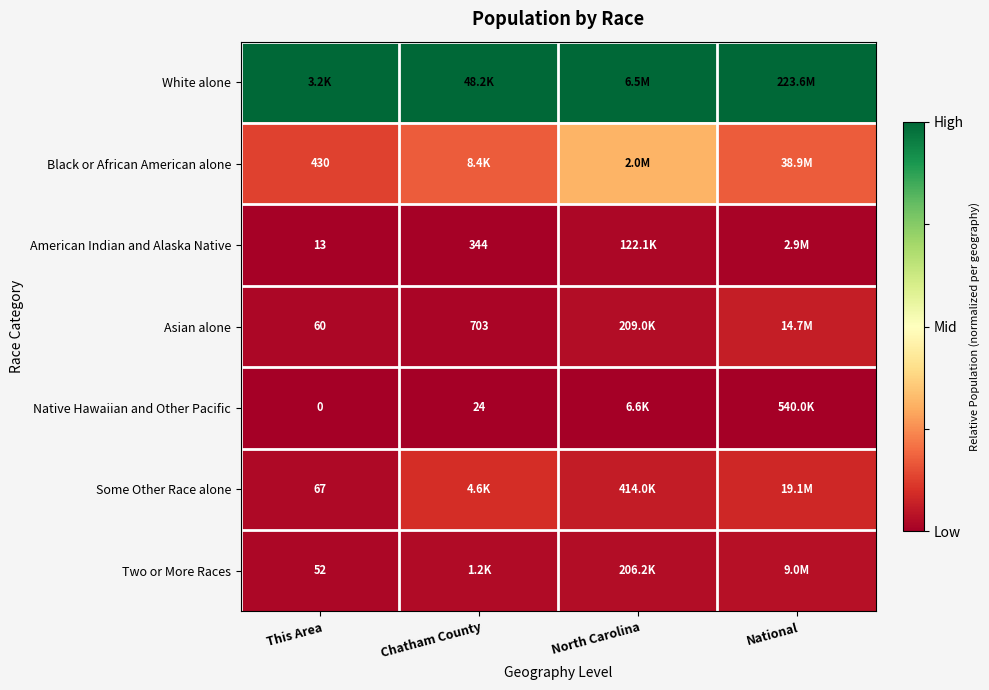

At how many categories does at least one series exceed 0?

4